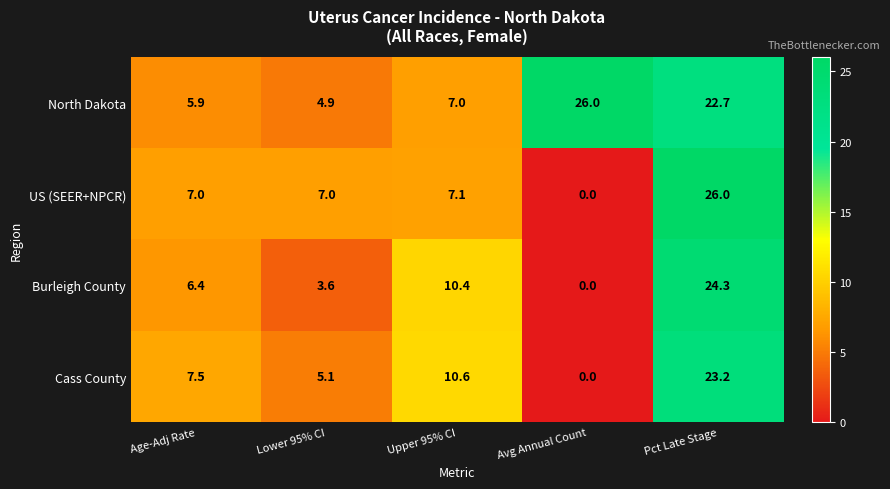

Reading left to right, list all the values displayed in this chart.

North Dakota: 5.9	4.9	7.0	26.0	22.7
US (SEER+NPCR): 7.0	7.0	7.1	0.0	26.0
Burleigh County: 6.4	3.6	10.4	0.0	24.3
Cass County: 7.5	5.1	10.6	0.0	23.2